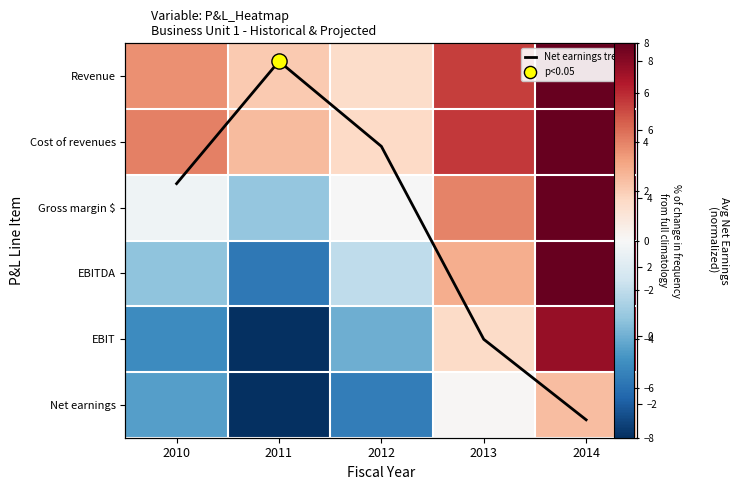

Which category has the lowest value in the Net earnings series?

2011